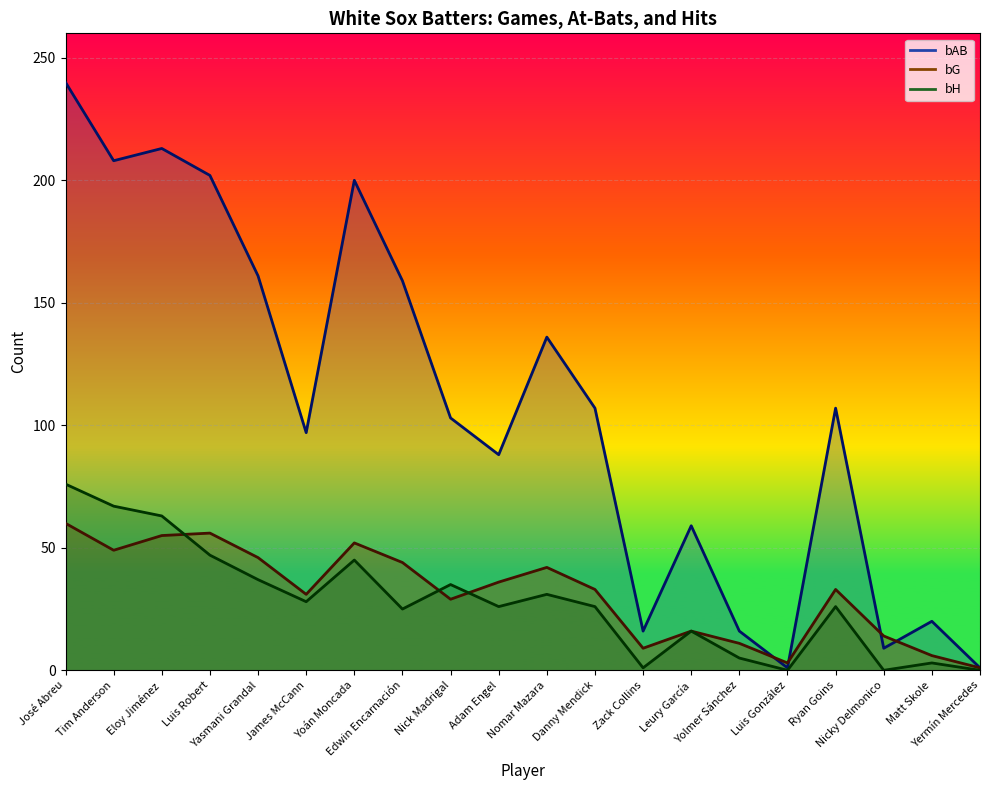

At which category does the chart reach its peak across all series?

José Abreu